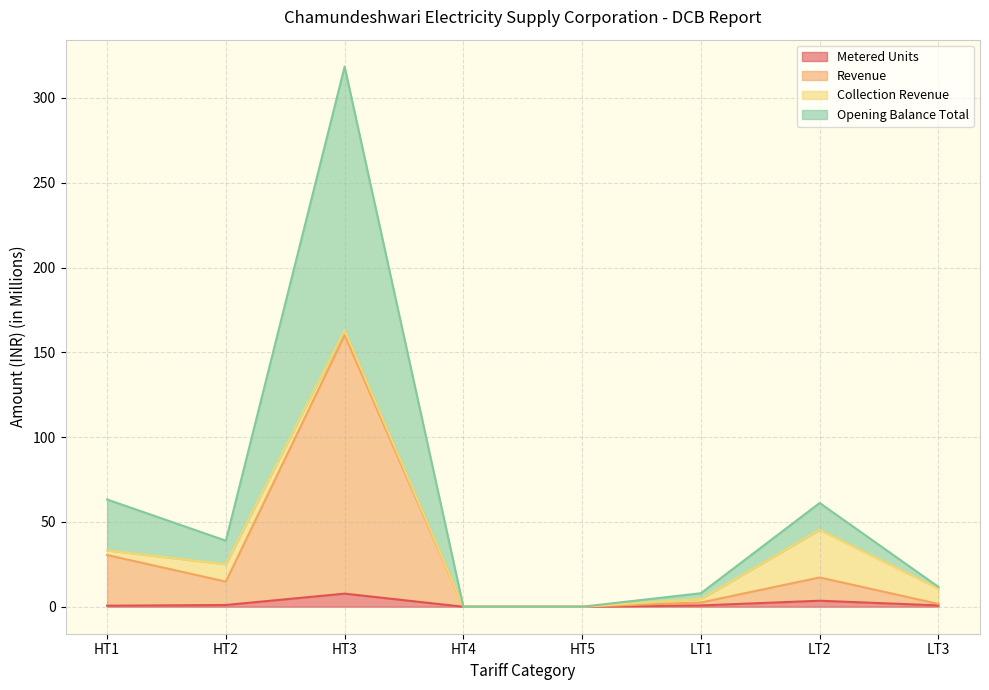

How many data points does each series have?

8